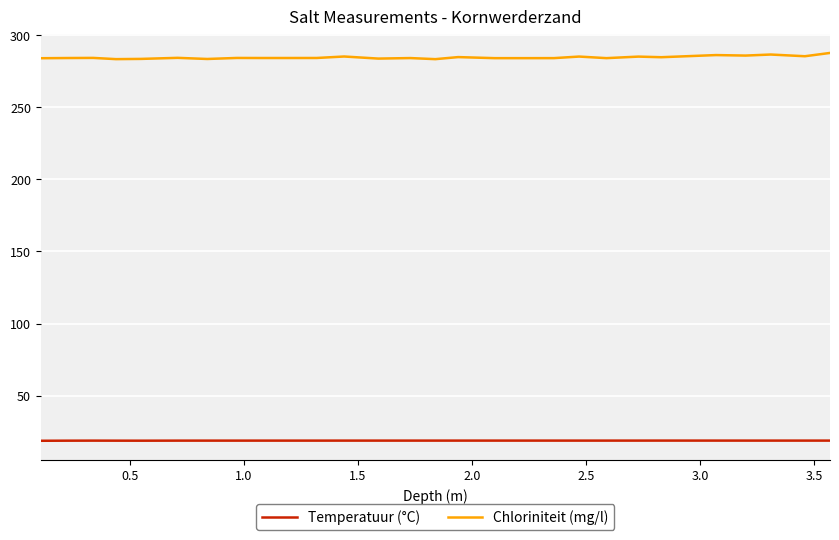

Which series has the largest total across all categories?

Chloriniteit (mg/l)